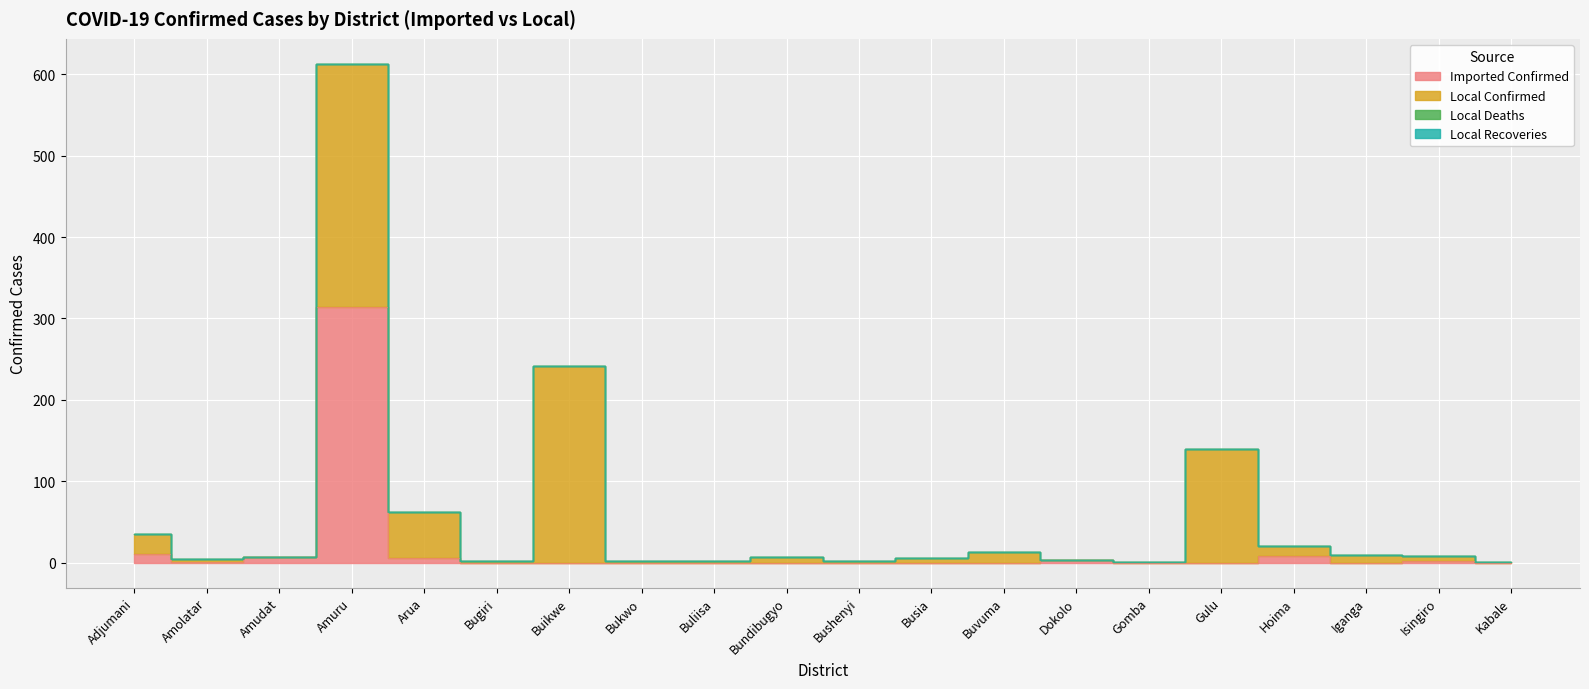

Reading left to right, transcribe all the data shown in this chart.

Imported Confirmed: 11	1	7	314	6	0	0	0	0	0	0	0	0	3	0	0	8	0	2	0
Local Confirmed: 24	3	0	299	56	2	241	2	2	7	2	5	13	0	1	140	12	9	6	1
Local Deaths: 0	0	0	0	0	0	0	0	0	0	0	0	0	0	0	0	0	0	0	0
Local Recoveries: 0	0	0	0	0	0	0	0	0	0	0	0	0	0	0	0	0	0	0	0